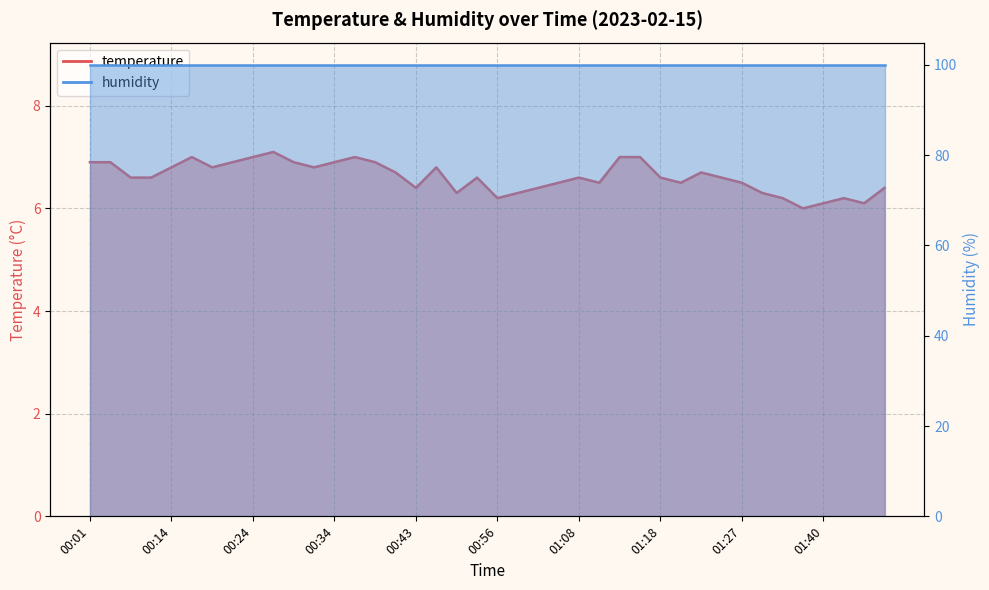

What is the greatest value displayed?

7.1